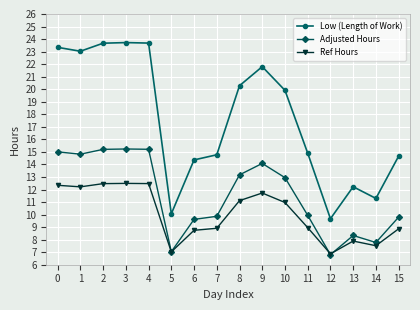

Which series has the largest total across all categories?

Low (Length of Work)